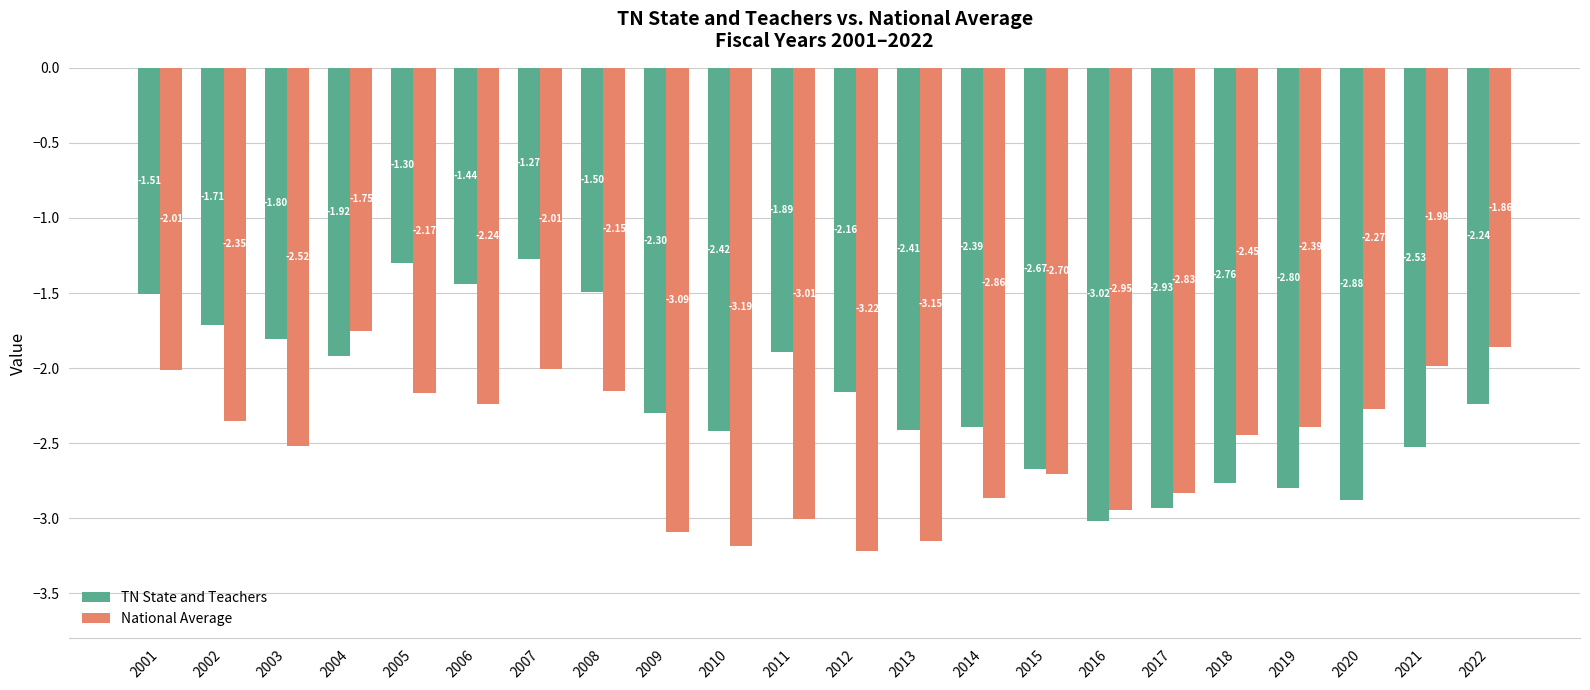

How many bars are there in each group?

2